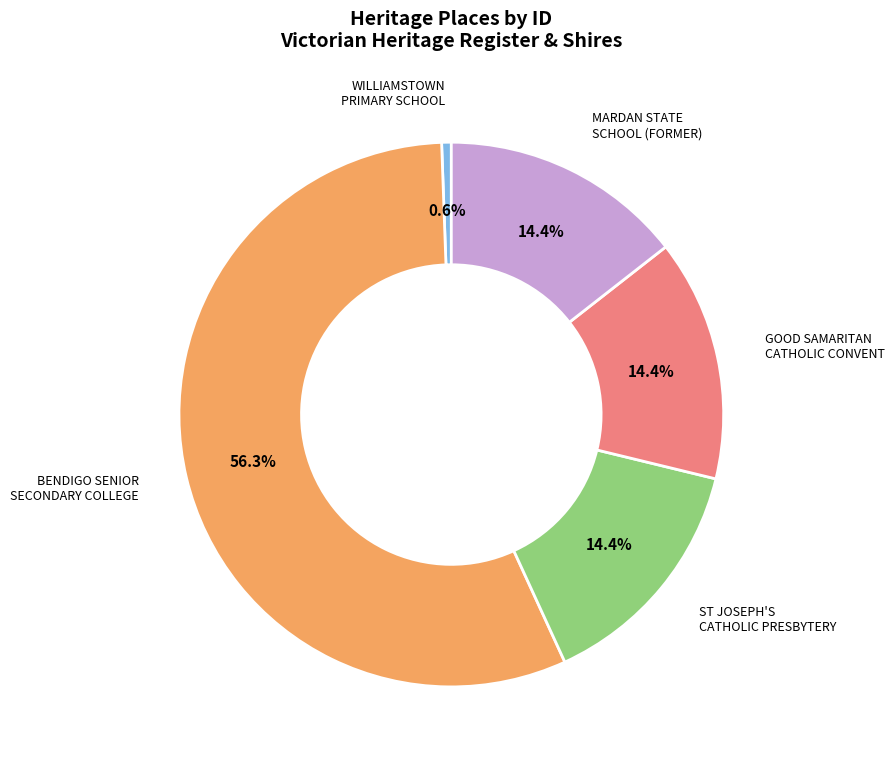

Is there any slice that represents more than half of the pie?

Yes